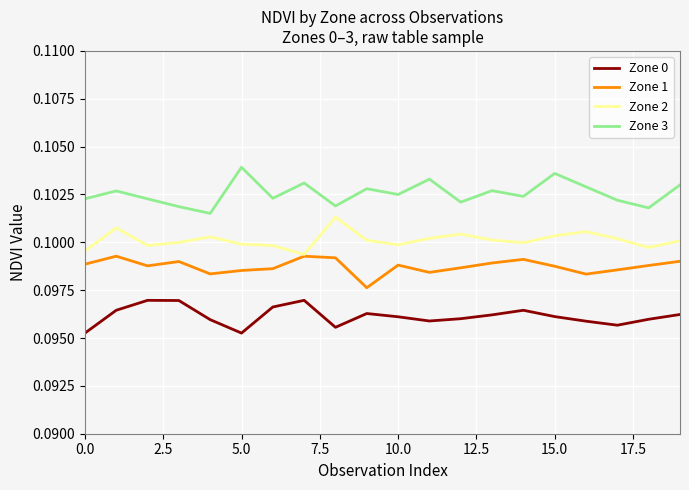

True or false: Zone 3 and Zone 0 cross at least once.

False